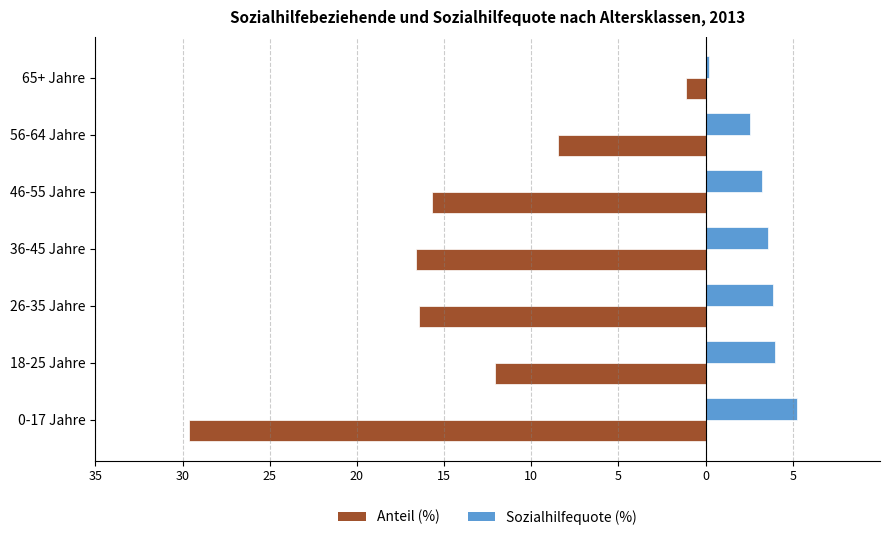

What are all the series names shown in the legend?

Anteil (%), Sozialhilfequote (%)